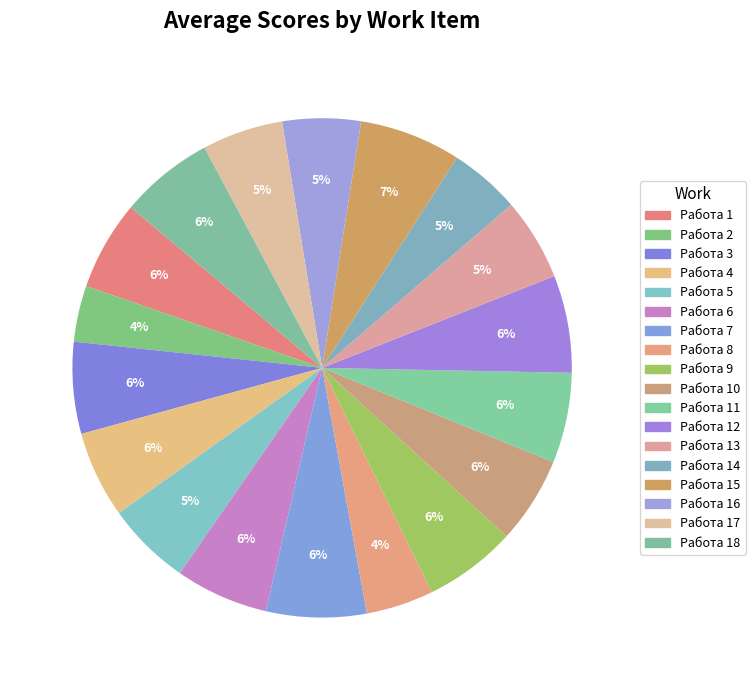

To the nearest percent, what portion does Работа 11 represent?

6%